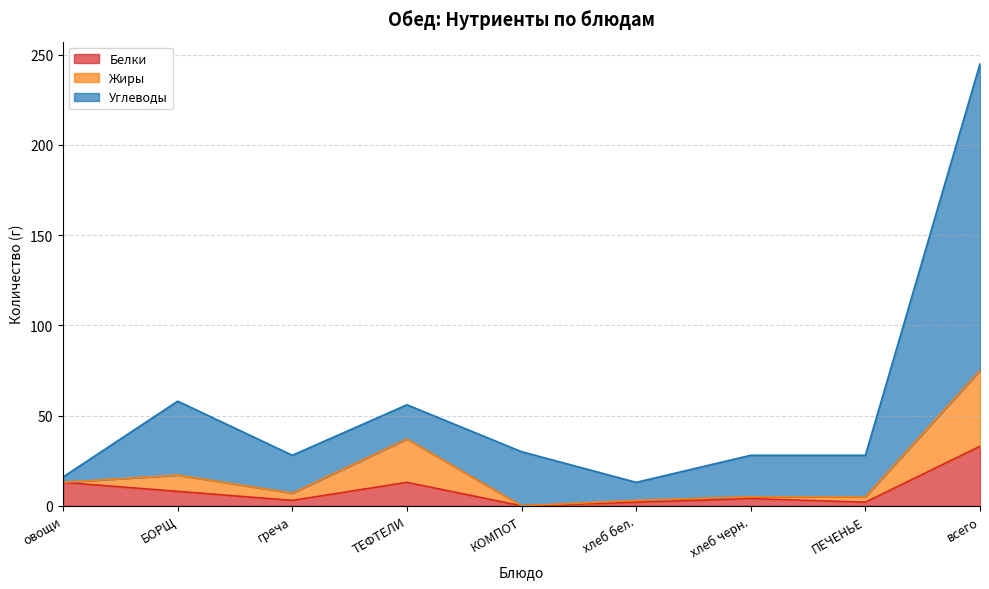

Does the chart display data point markers on the line(s)?

No